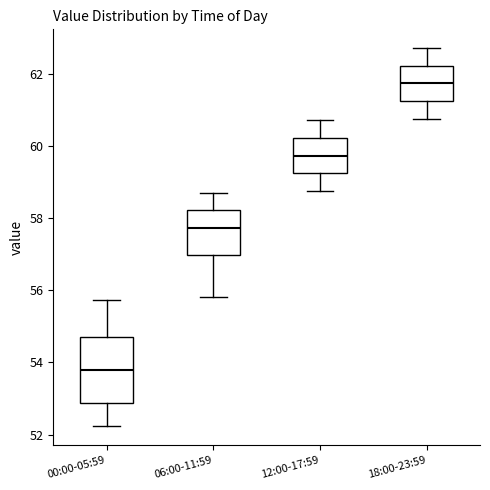

Reading left to right, read every box against the y-axis: the position of its median line, the range the box covers, and the ends of its whiskers. The values are not printed on the chart, so give them approximately, as read against the axis.

00:00-05:59: median 53.8, box 52.8 to 54.8, whiskers 52.2 to 55.8
06:00-11:59: median 57.8, box 57.0 to 58.2, whiskers 55.8 to 58.8
12:00-17:59: median 59.8, box 59.2 to 60.2, whiskers 58.8 to 60.8
18:00-23:59: median 61.8, box 61.2 to 62.2, whiskers 60.8 to 62.8